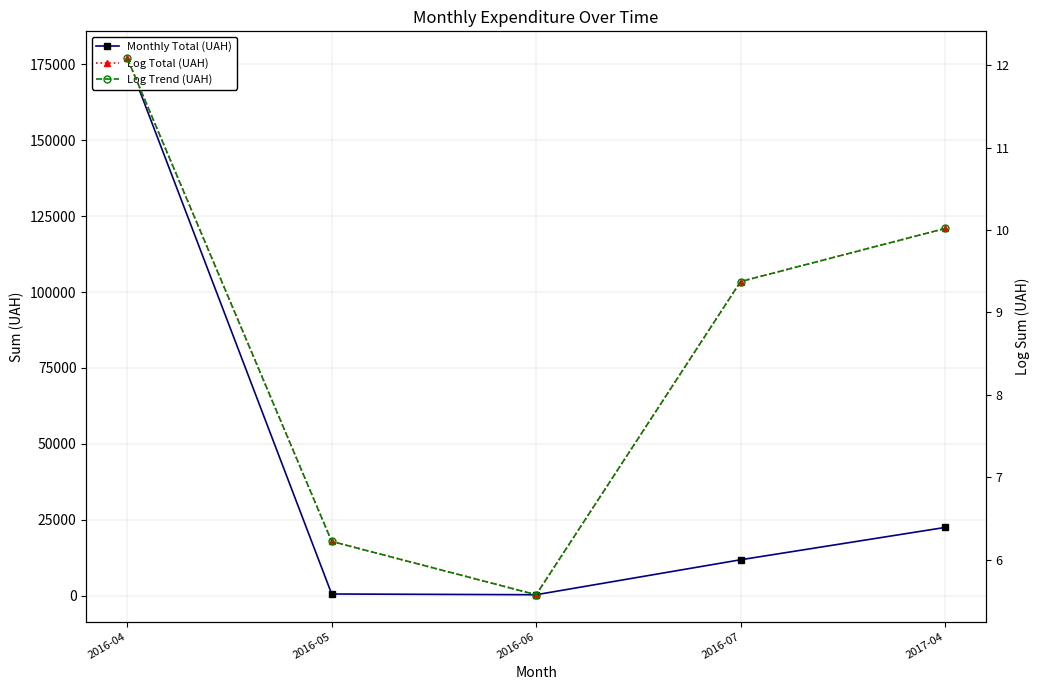

Reading left to right, what are all the values shown in this chart?

Monthly Total (UAH): 177086.1	504.0	264.0	11787.4	22441.2
Log Total (UAH): 12.1	6.2	5.6	9.4	10.0
Log Trend (UAH): 12.1	6.2	5.6	9.4	10.0